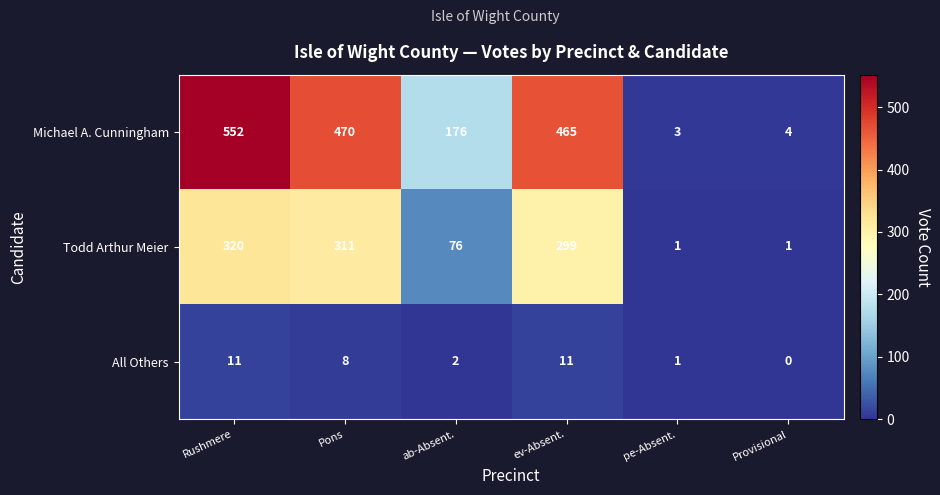

Read the All Others value at Pons.

8